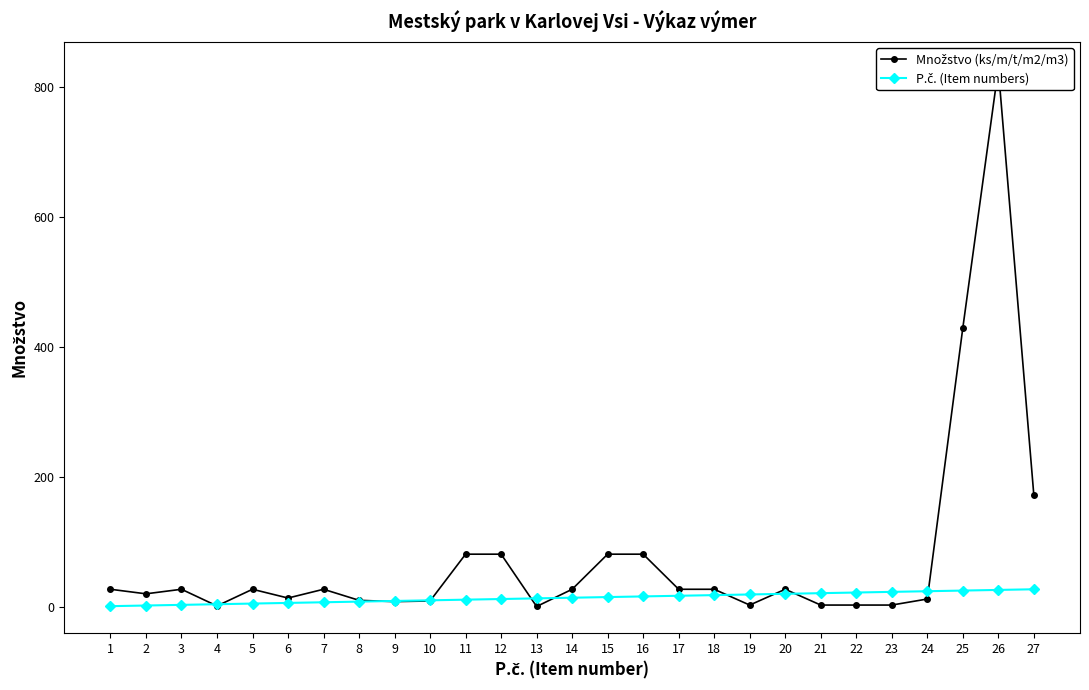

The value of Množstvo (ks/m/t/m2/m3) at 23 is 2.7. True or false?

True